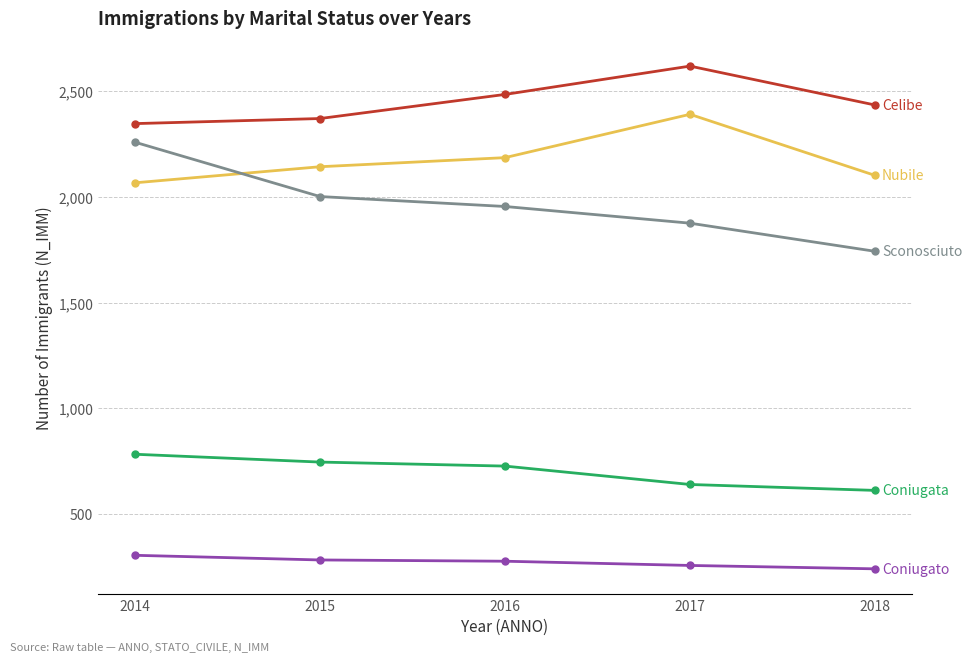

Which label corresponds to the largest value in the chart?

2017